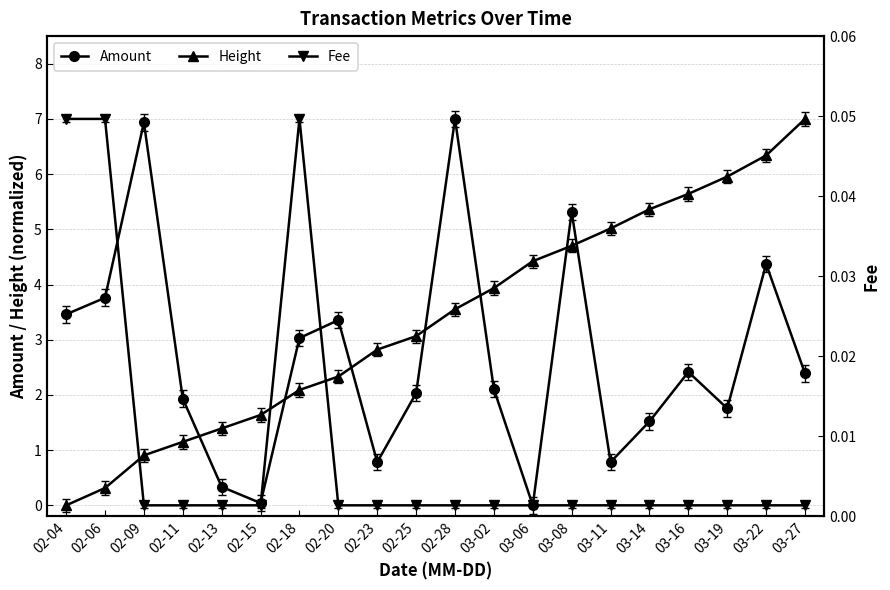

Is it true that Amount equals 2.5 at 03-06?

False